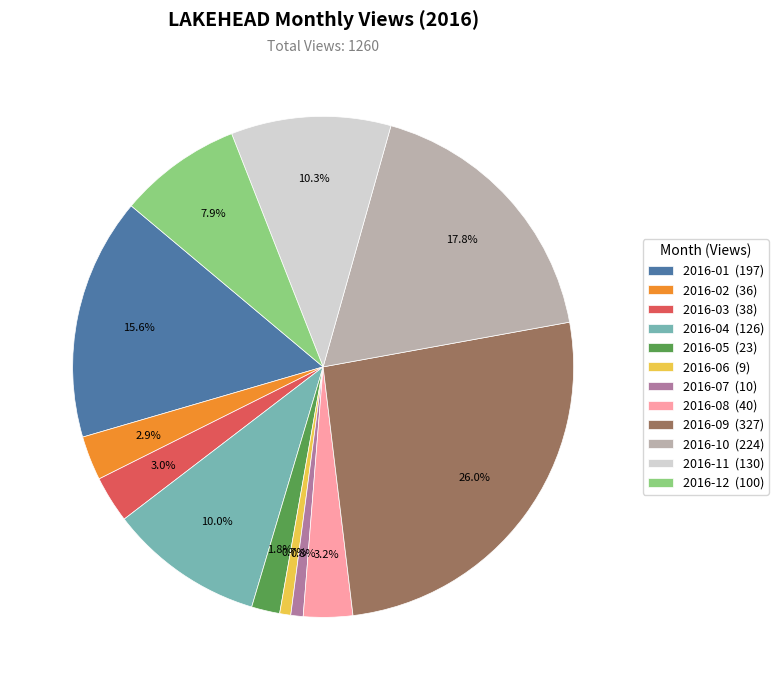

Which has a higher value, 2016-12 (100) or 2016-08 (40)?

2016-12 (100)